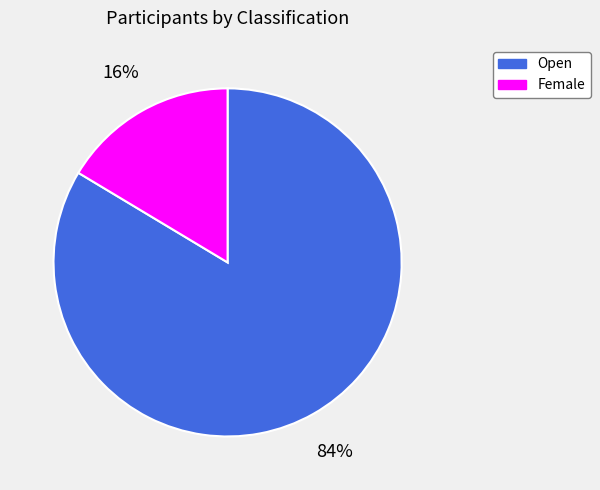

Which has a higher value, Open or Female?

Open